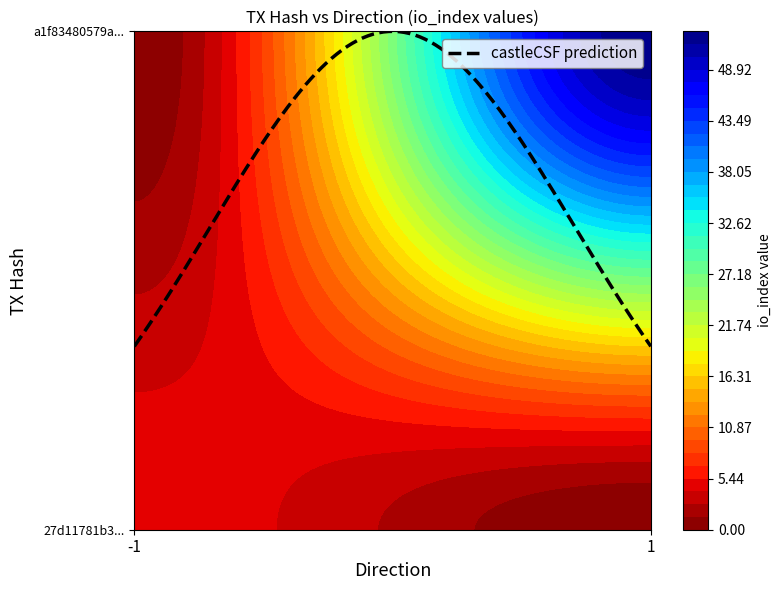

What is the approximate value of 27d11781b30017f8992f79fb4c45a867bcbecfe at io_index?

5